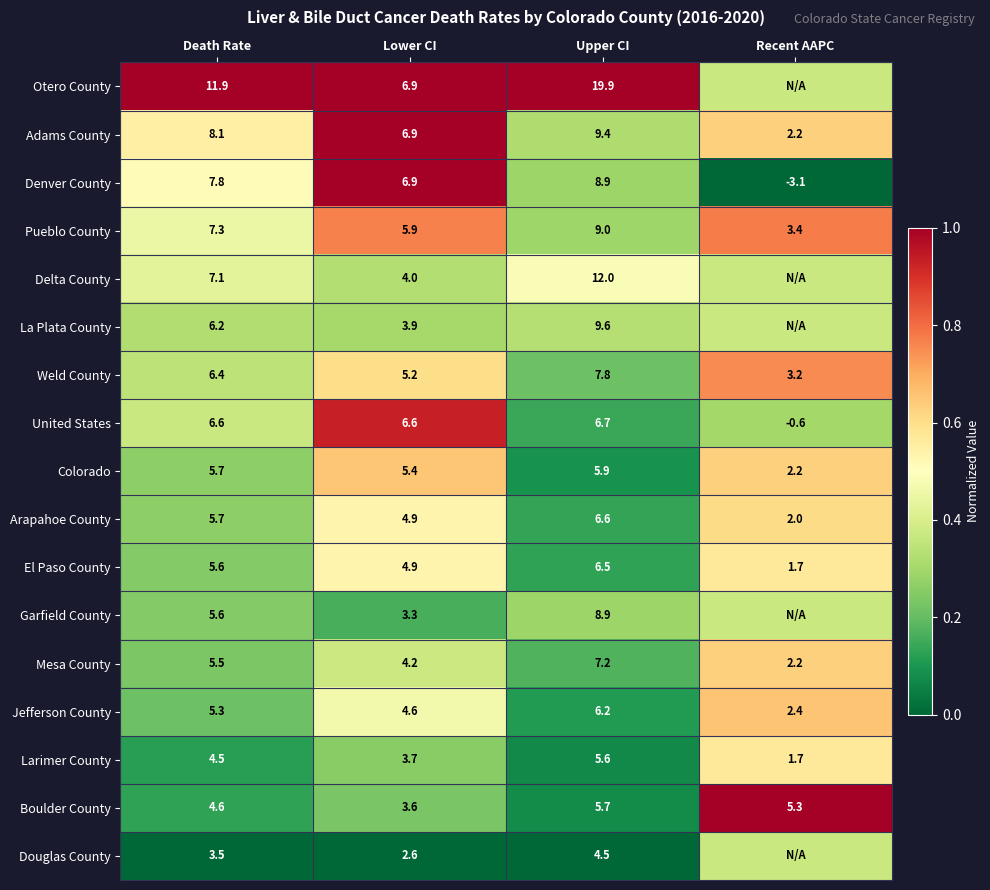

Which has a higher value, Recent AAPC or Upper CI?

Upper CI